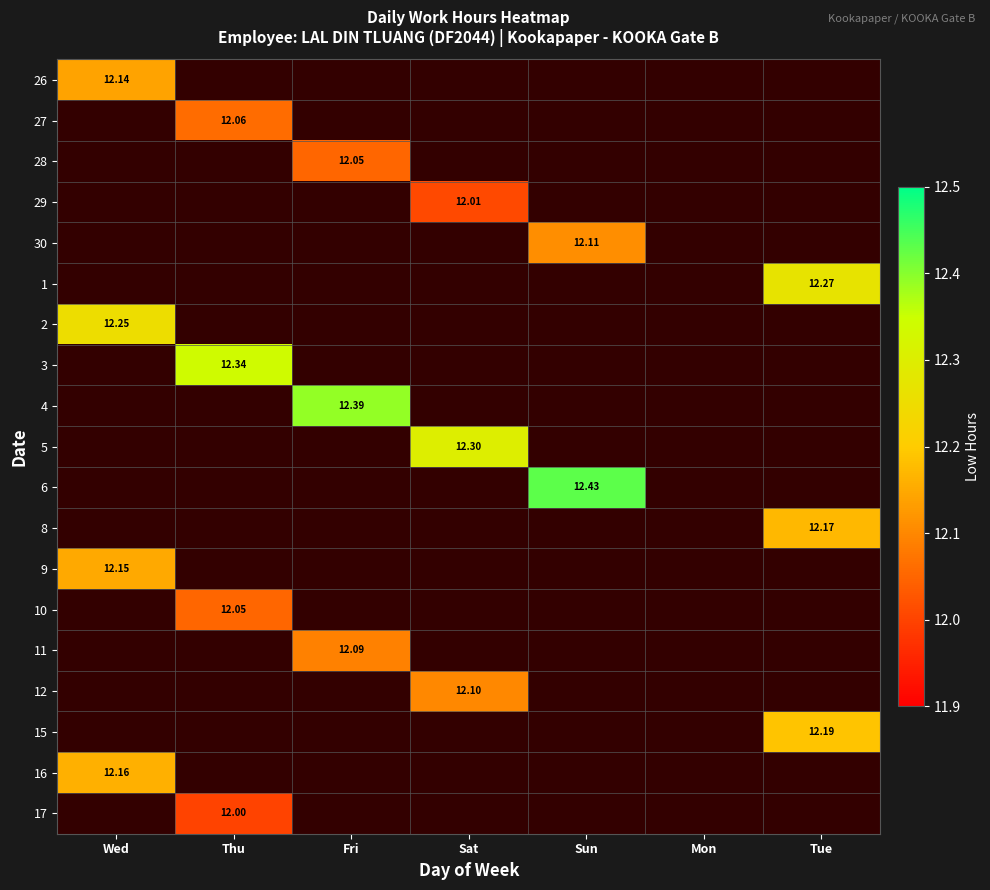

At which category does the chart reach its peak across all series?

Sun